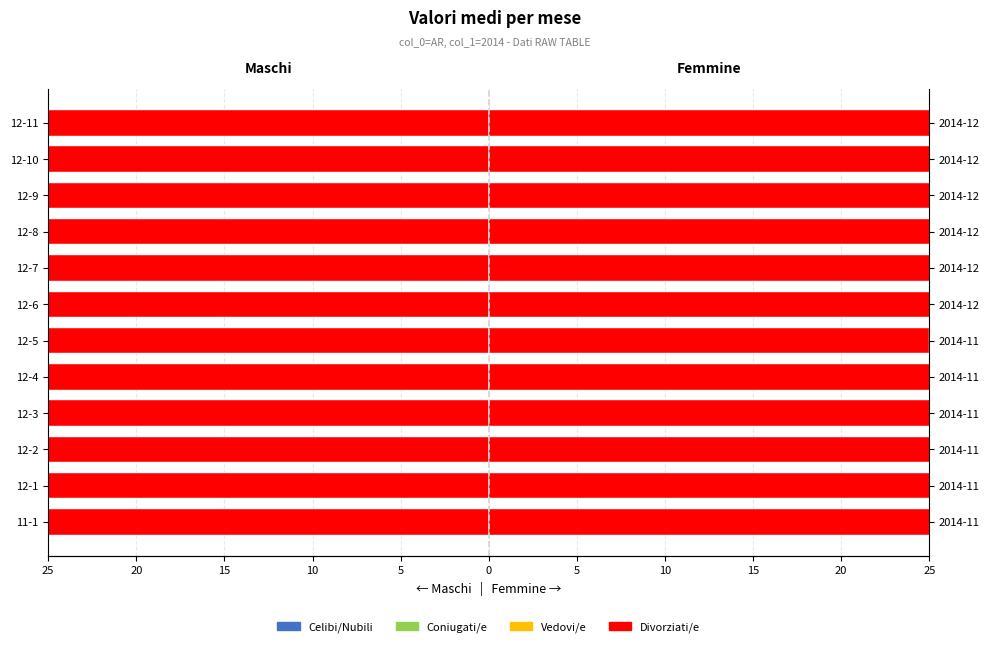

What is the sum of the Celibi/Nubili values at 12-7 and 12-2?

-58.8